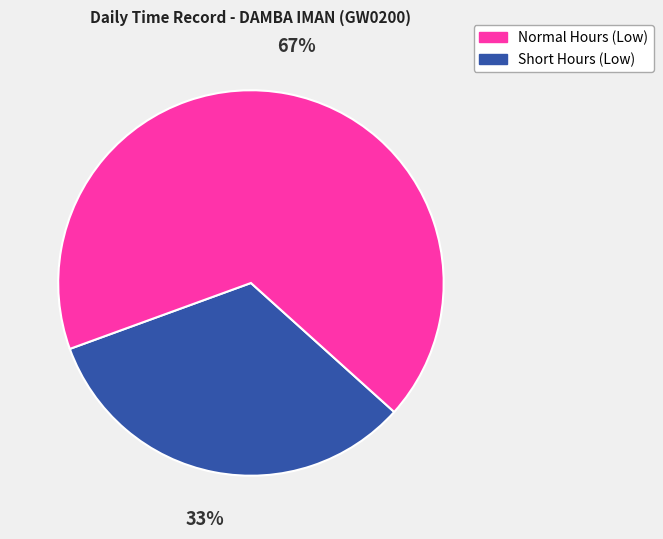

Count the number of slices in the pie.

2